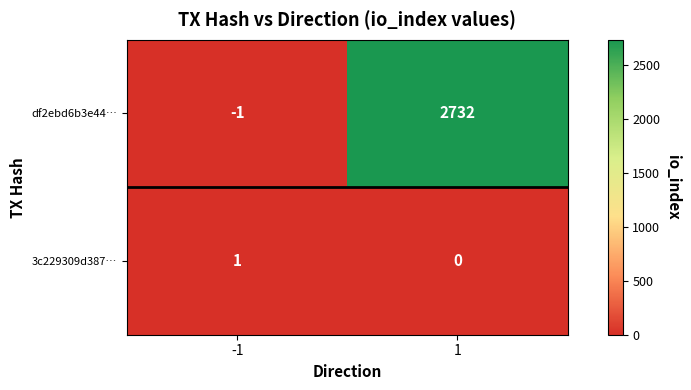

List the labels in order of 3c229309d387… value, largest first.

-1, 1